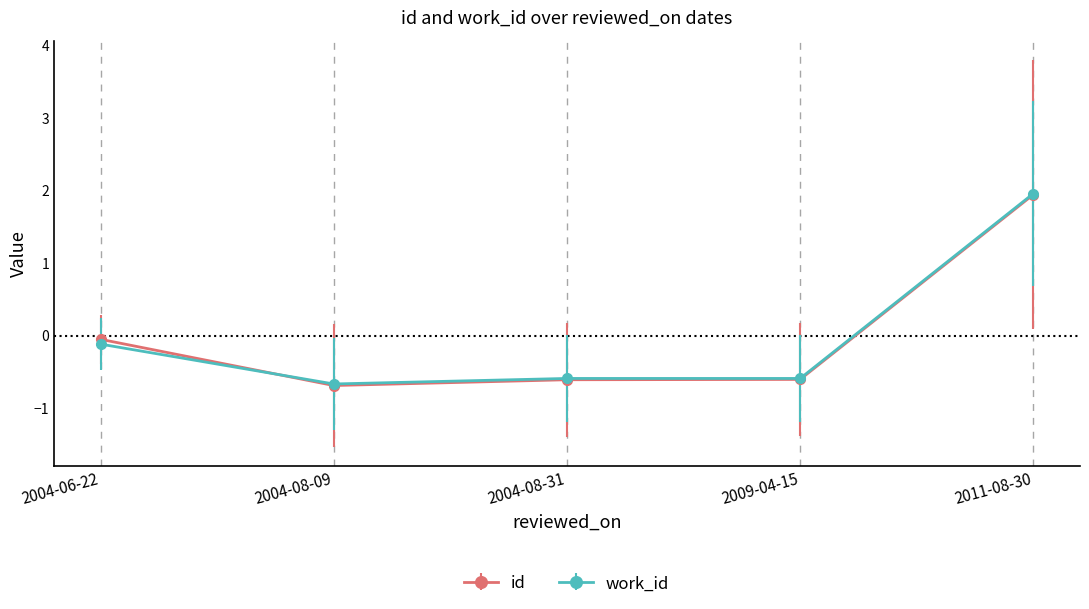

Which series has the largest range (max minus min)?

id